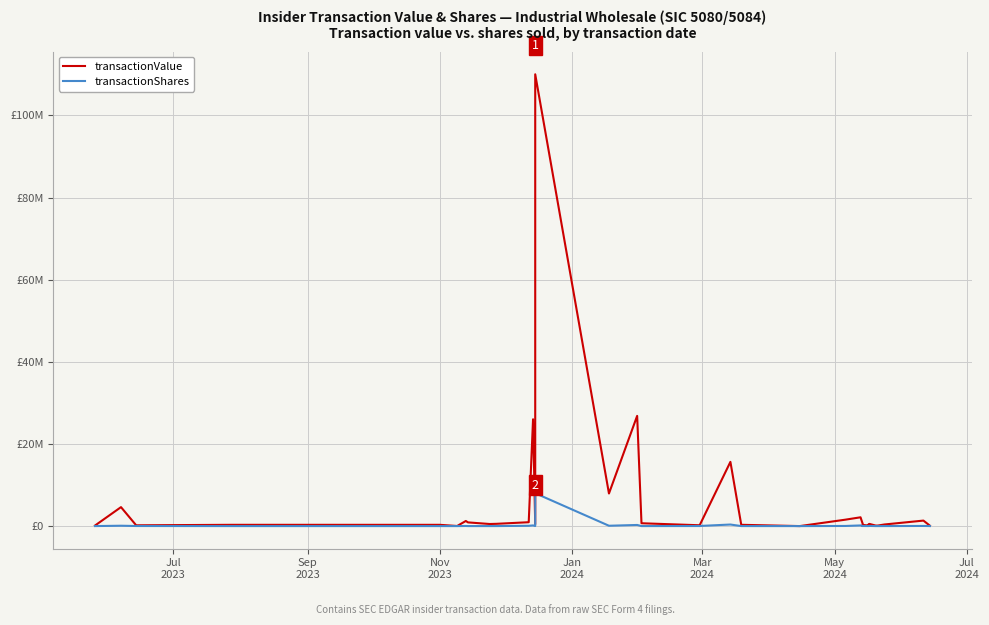

What is the sum of all transactionShares values?

26344334